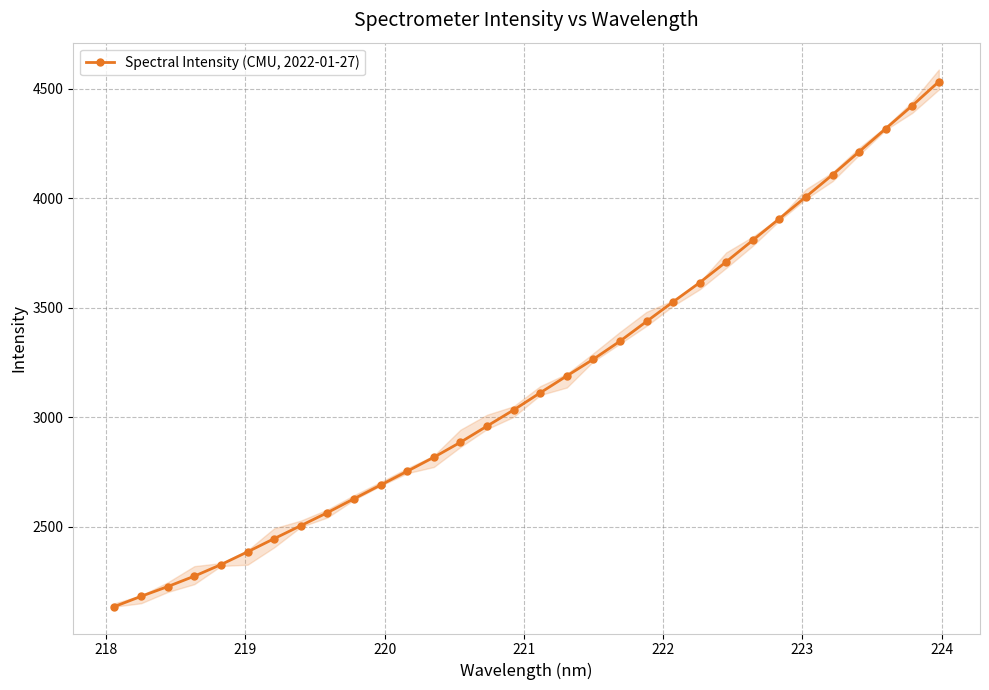

What is the lowest value of the Spectral Intensity (CMU, 2022-01-27) series?

2135.7